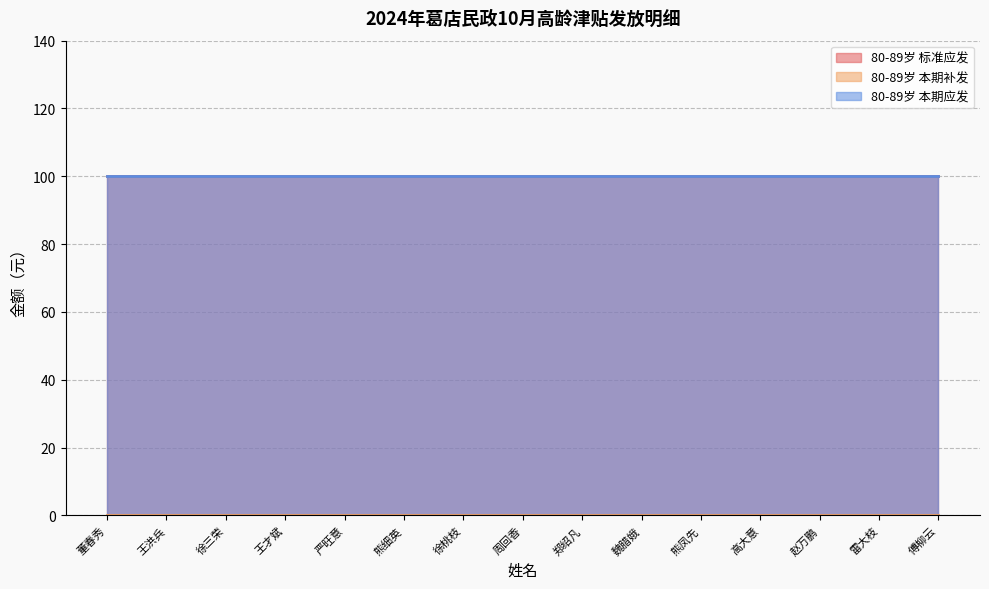

Reading right to left, list all the values displayed in this chart.

80-89岁 标准应发: 傅柳云=100	雷大枝=100	赵万鹏=100	高大意=100	熊凤先=100	魏腊娥=100	郑绍凡=100	周回香=100	徐桃枝=100	熊细英=100	严旺意=100	王才斌=100	徐三荣=100	王洪兵=100	董春秀=100
80-89岁 本期补发: 傅柳云=0	雷大枝=0	赵万鹏=0	高大意=0	熊凤先=0	魏腊娥=0	郑绍凡=0	周回香=0	徐桃枝=0	熊细英=0	严旺意=0	王才斌=0	徐三荣=0	王洪兵=0	董春秀=0
80-89岁 本期应发: 傅柳云=100	雷大枝=100	赵万鹏=100	高大意=100	熊凤先=100	魏腊娥=100	郑绍凡=100	周回香=100	徐桃枝=100	熊细英=100	严旺意=100	王才斌=100	徐三荣=100	王洪兵=100	董春秀=100